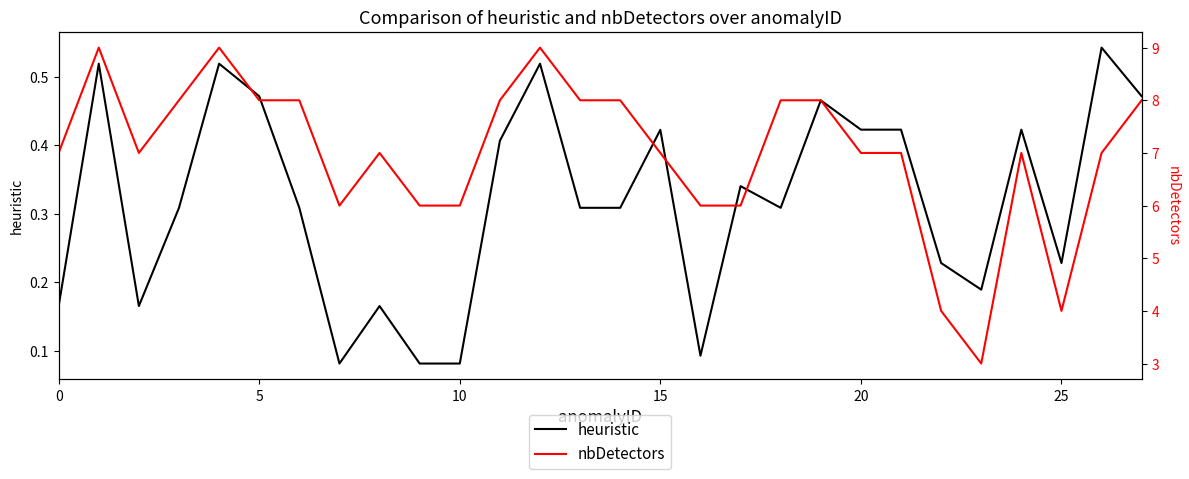

Which series has the largest total across all categories?

nbDetectors